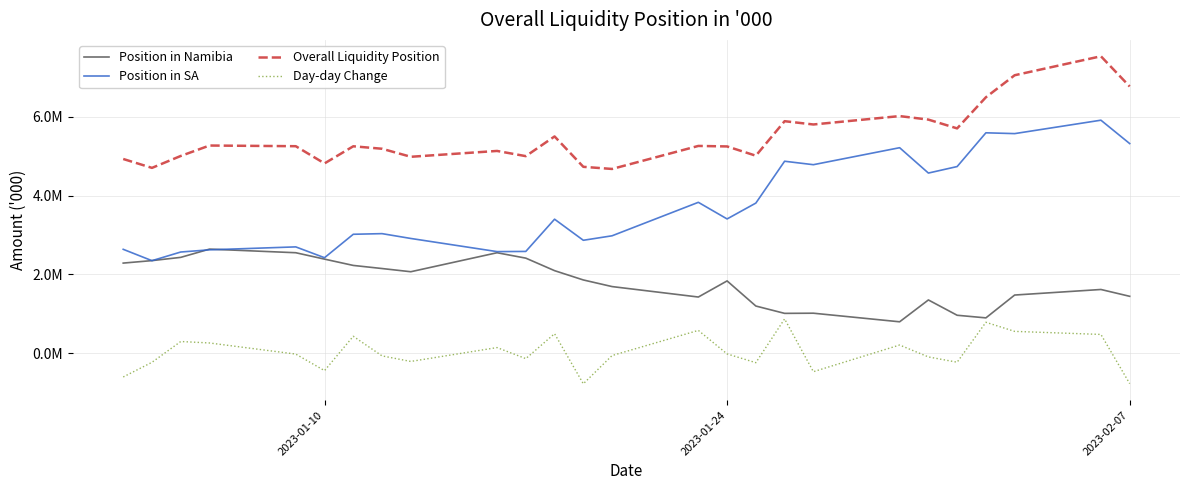

What are all the series names shown in the legend?

Position in Namibia, Position in SA, Overall Liquidity Position, Day-day Change